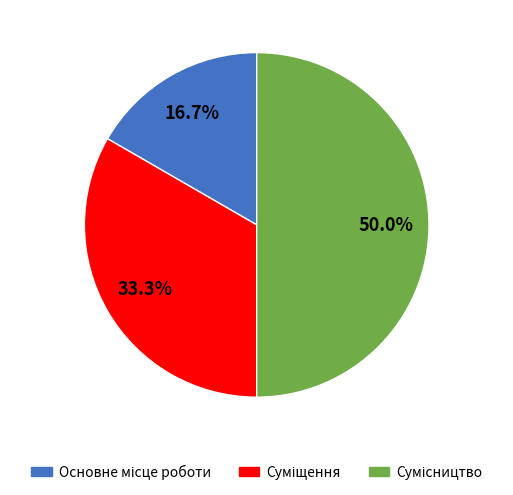

How many segments does this pie chart have?

3